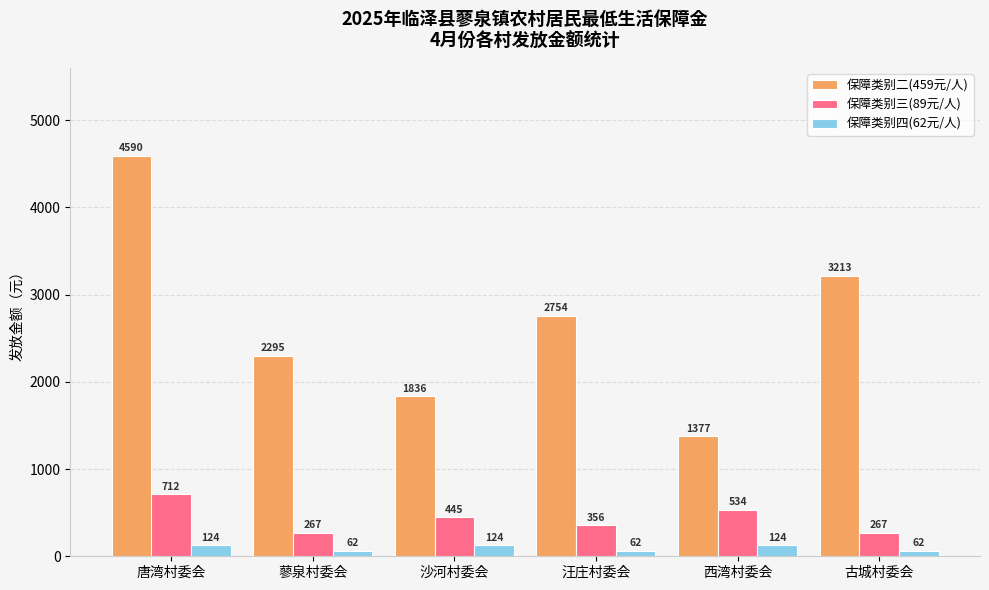

Which series has the widest spread of values?

保障类别二(459元/人)